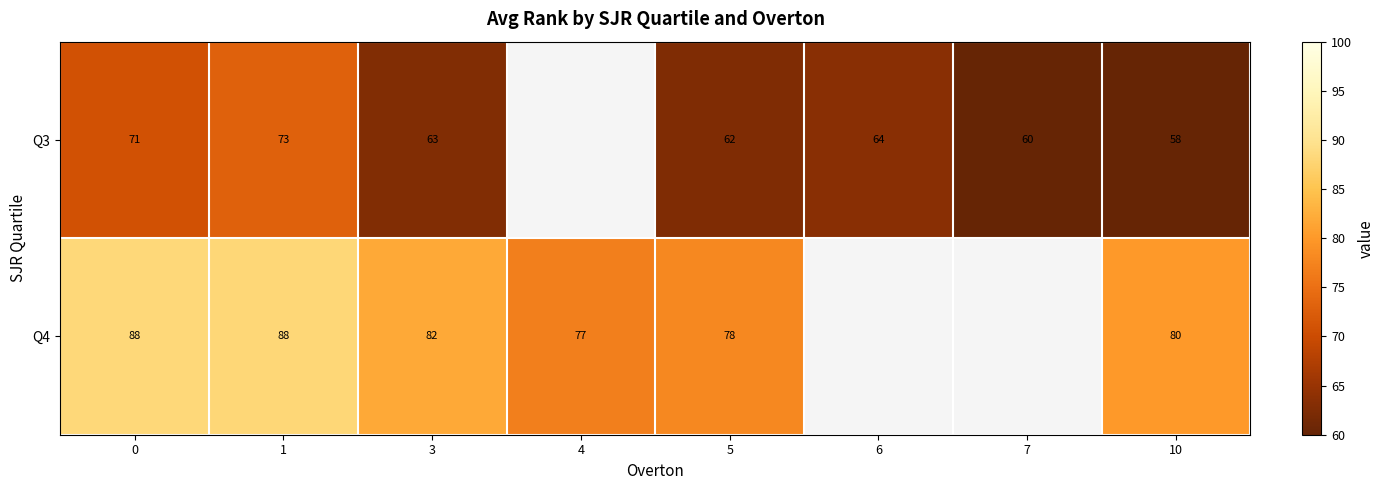

The Q4 series shows 17.7 at 1. True or false?

False